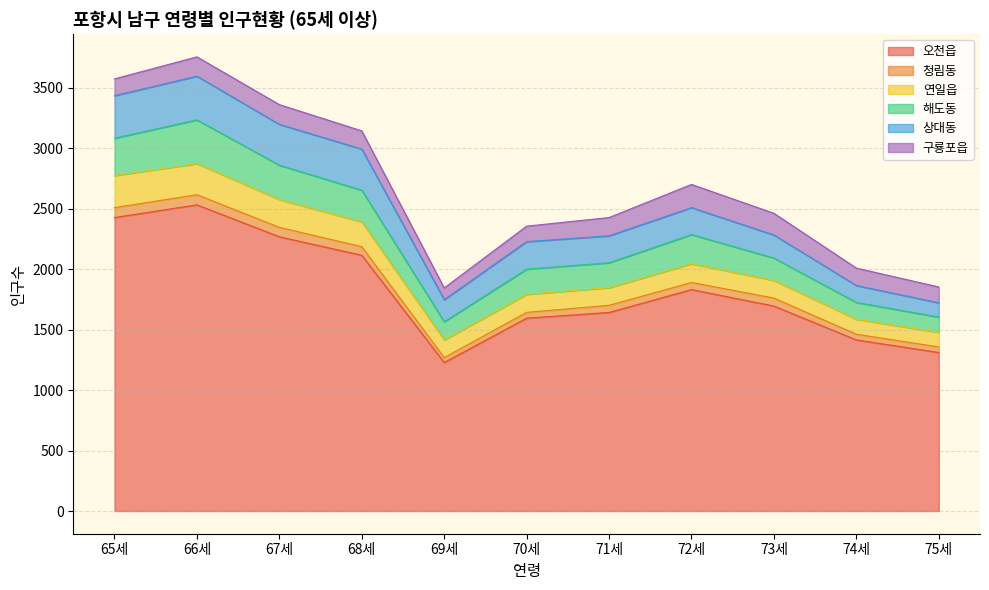

Reading left to right, transcribe all the data shown in this chart.

오천읍: 65세=2427	66세=2532	67세=2268	68세=2115	69세=1228	70세=1595	71세=1642	72세=1831	73세=1695	74세=1415	75세=1311
청림동: 65세=82	66세=84	67세=78	68세=71	69세=41	70세=48	71세=59	72세=59	73세=66	74세=47	75세=46
연일읍: 65세=265	66세=257	67세=230	68세=205	69세=146	70세=149	71세=146	72세=155	73세=146	74세=124	75세=121
해도동: 65세=309	66세=362	67세=284	68세=262	69세=150	70세=208	71세=206	72세=241	73세=185	74세=139	75세=126
상대동: 65세=352	66세=361	67세=338	68세=340	69세=183	70세=228	71세=223	72세=223	73세=191	74세=140	75세=118
구룡포읍: 65세=139	66세=160	67세=163	68세=151	69세=97	70세=128	71세=151	72세=192	73세=179	74세=144	75세=131